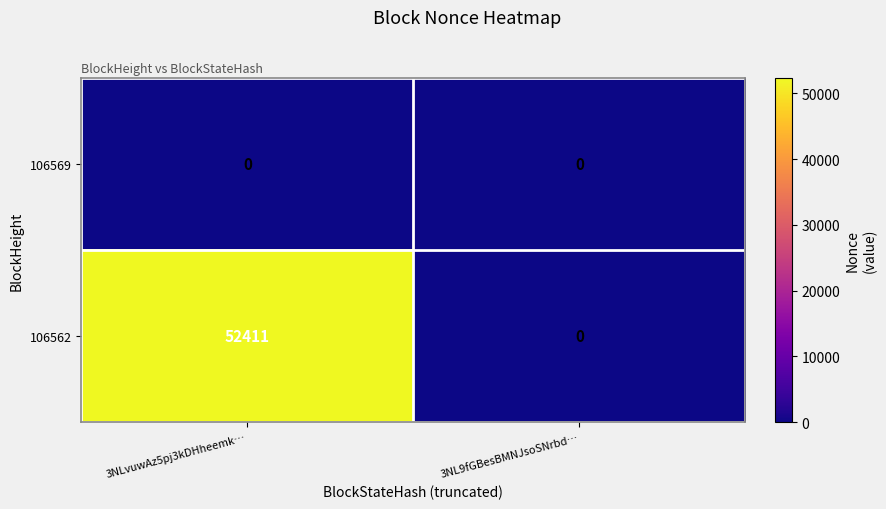

Is it true that 106562 equals 0 at 3NL9fGBesBMNJsoSNrbd…?

True